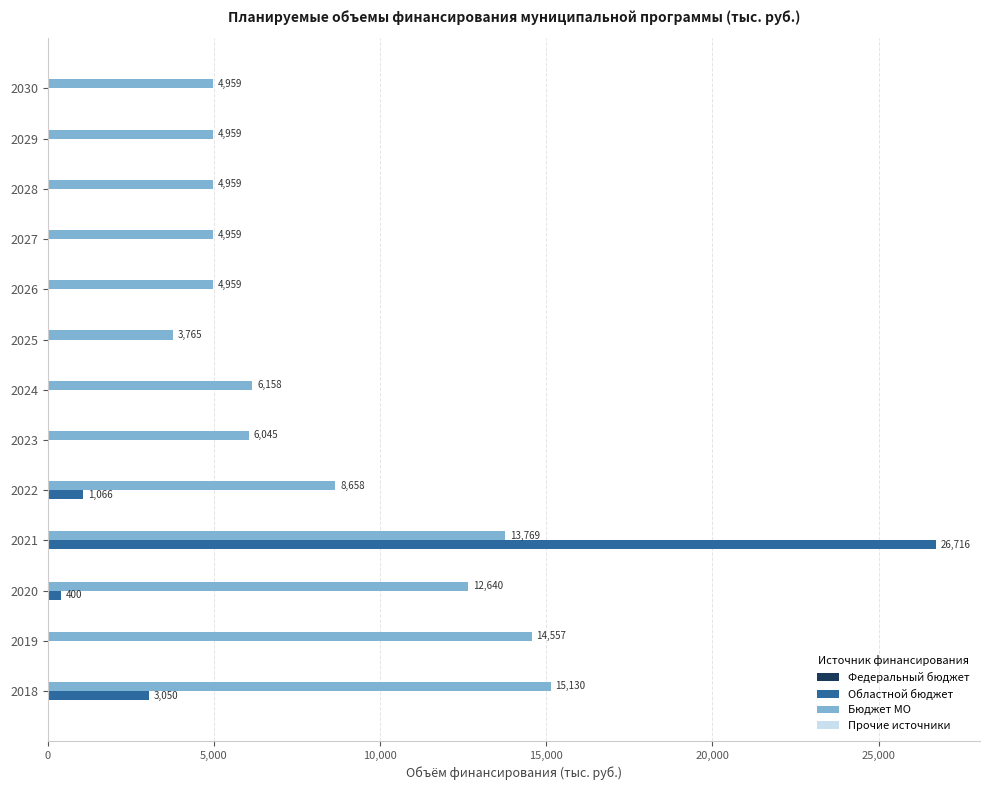

Which category has the highest value in the Областной бюджет series?

2021